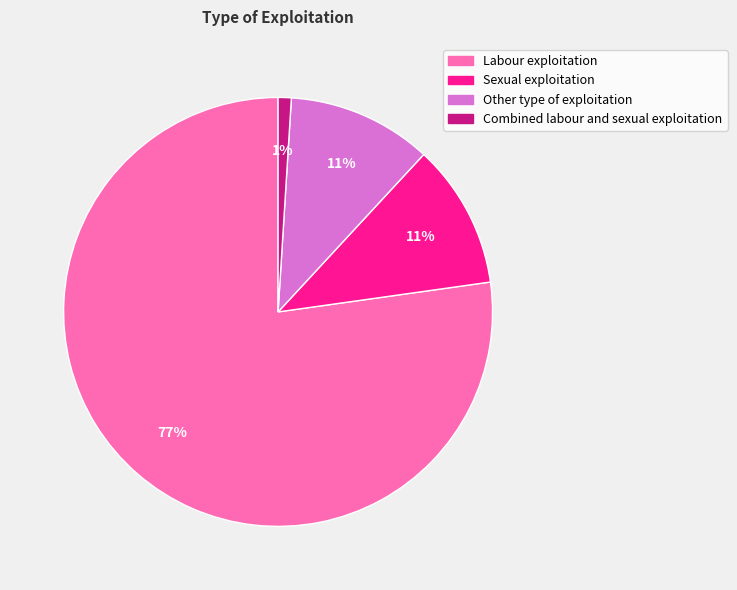

How many segments does this pie chart have?

4